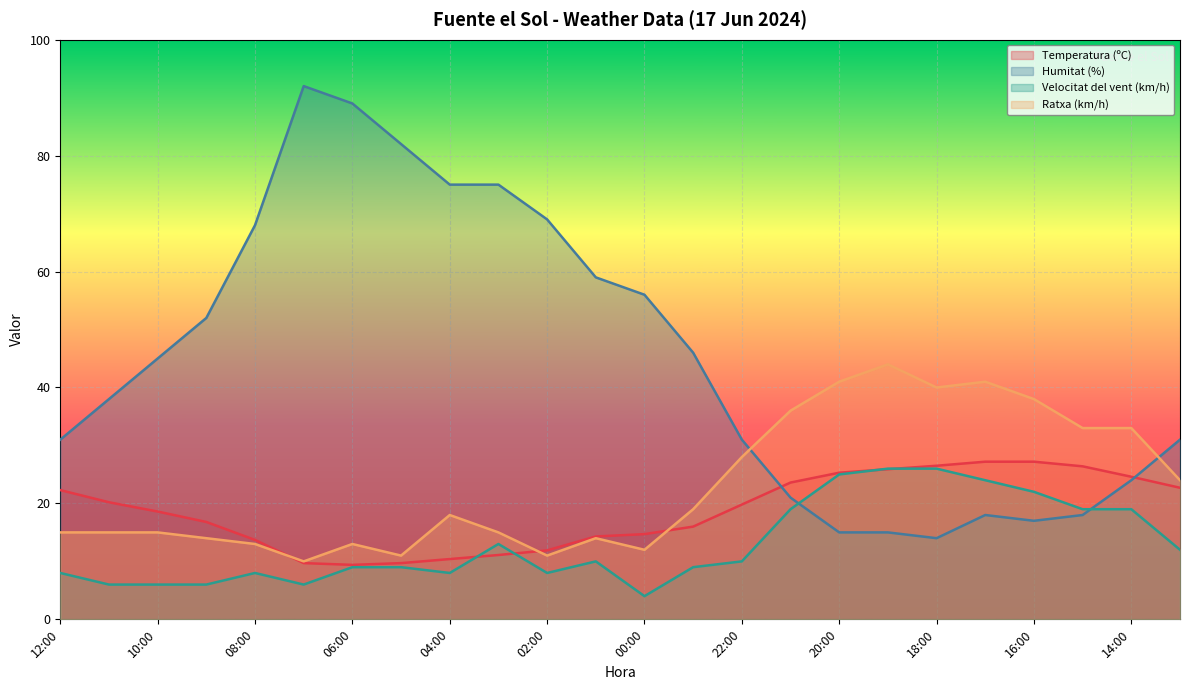

Which category has the highest value across all series?

07:00